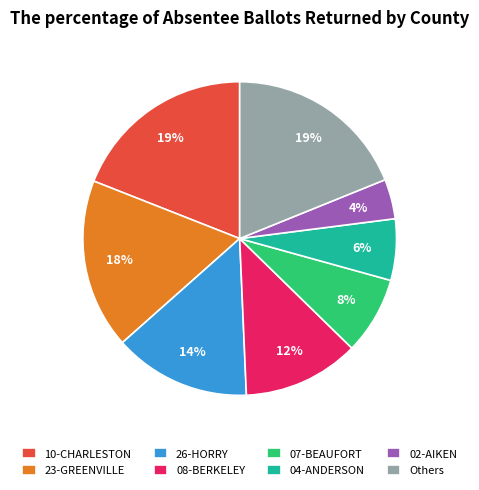

Is there any slice that represents more than half of the pie?

No